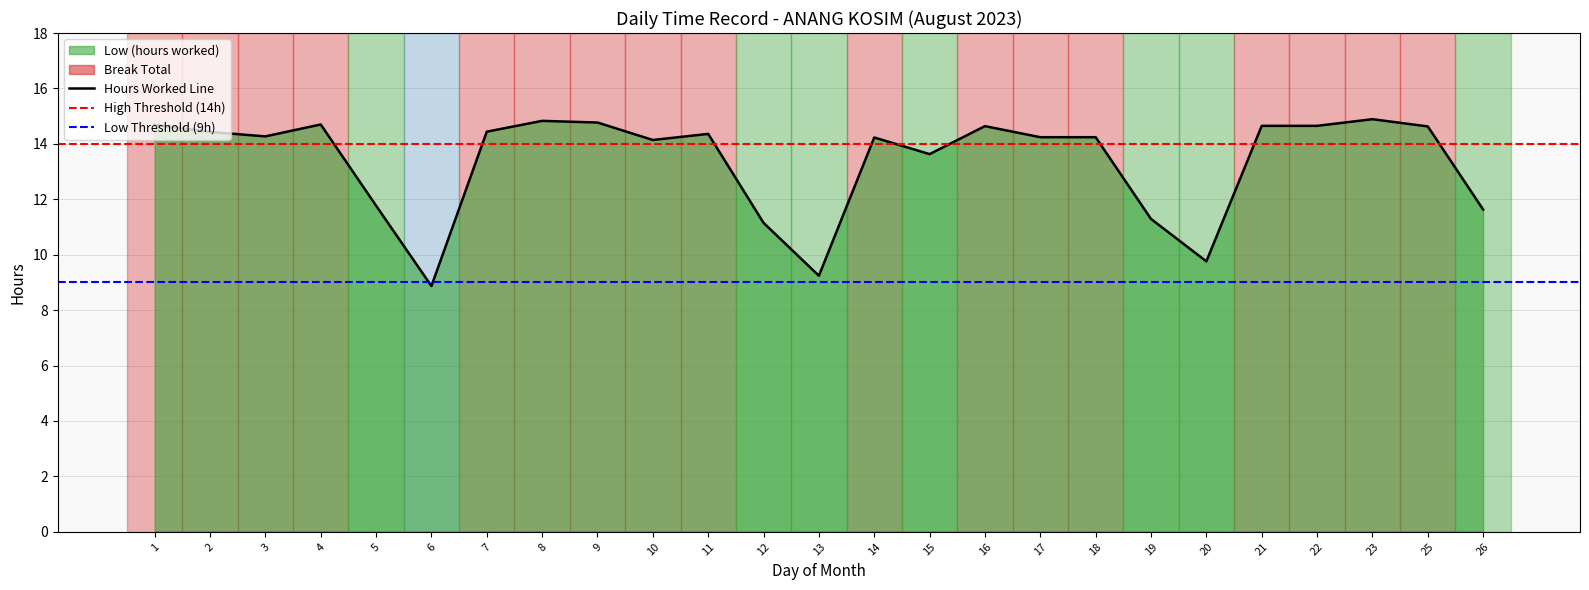

Reading left to right, transcribe all the data shown in this chart.

1=14.7	2=14.4	3=14.3	4=14.7	5=11.8	6=8.9	7=14.4	8=14.8	9=14.8	10=14.1	11=14.4	12=11.2	13=9.2	14=14.2	15=13.6	16=14.6	17=14.2	18=14.2	19=11.3	20=9.8	21=14.7	22=14.7	23=14.9	25=14.6	26=11.6